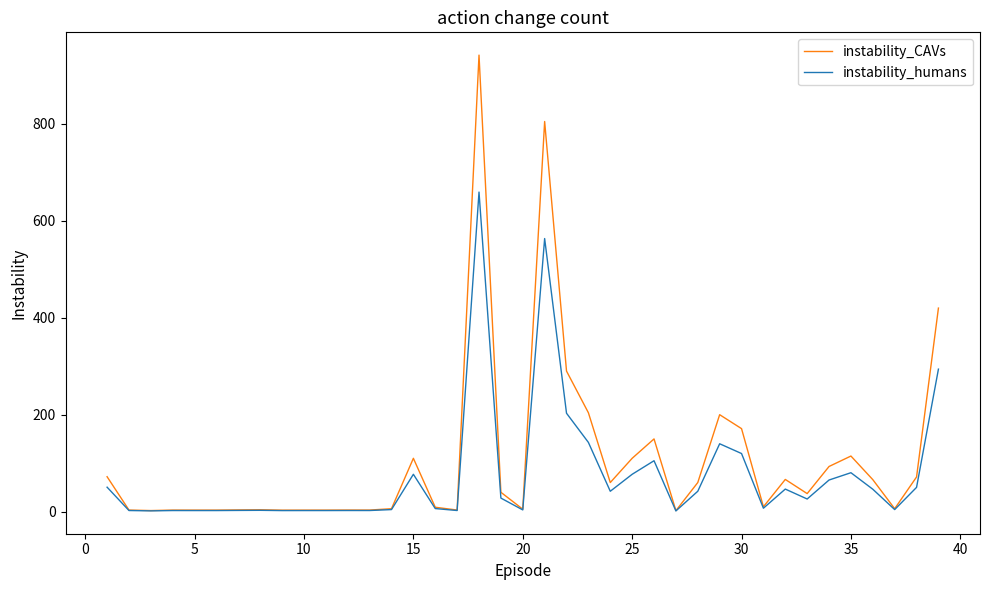

What is the highest value of the instability_humans series?

659.4